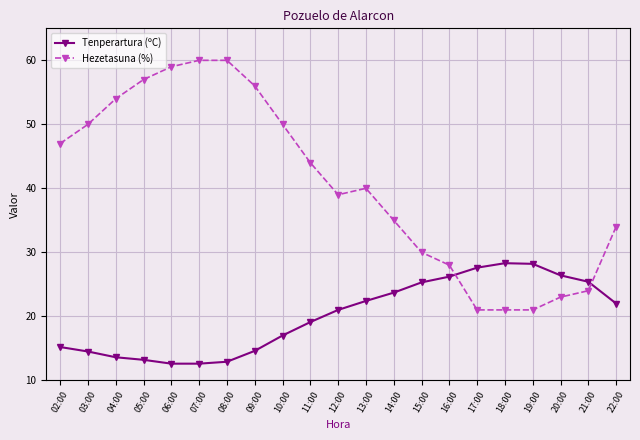

What is the difference between the Hezetasuna (%) values at 10:00 and 15:00?

20.0